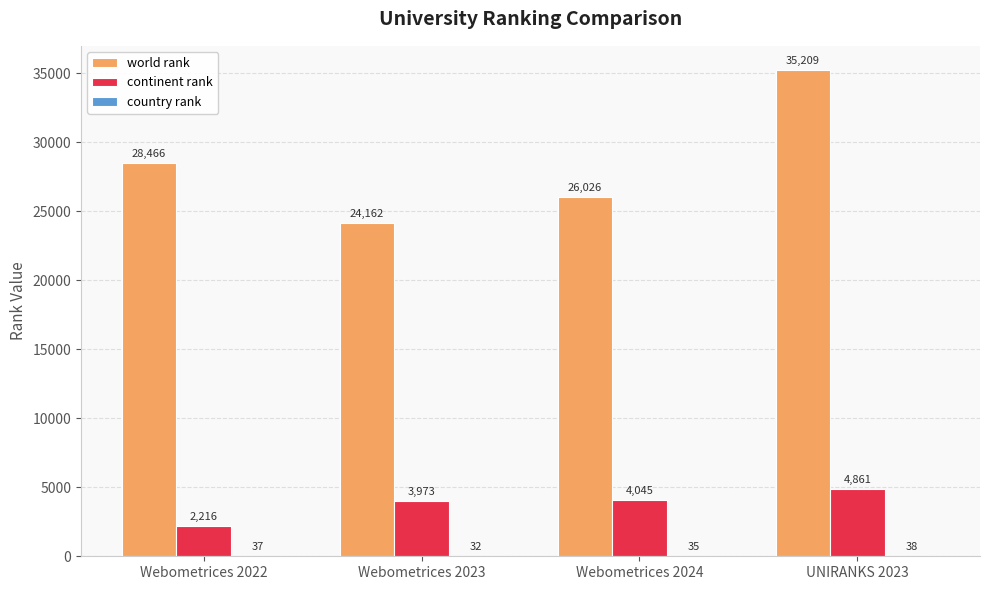

At which label does continent rank reach its peak?

UNIRANKS 2023